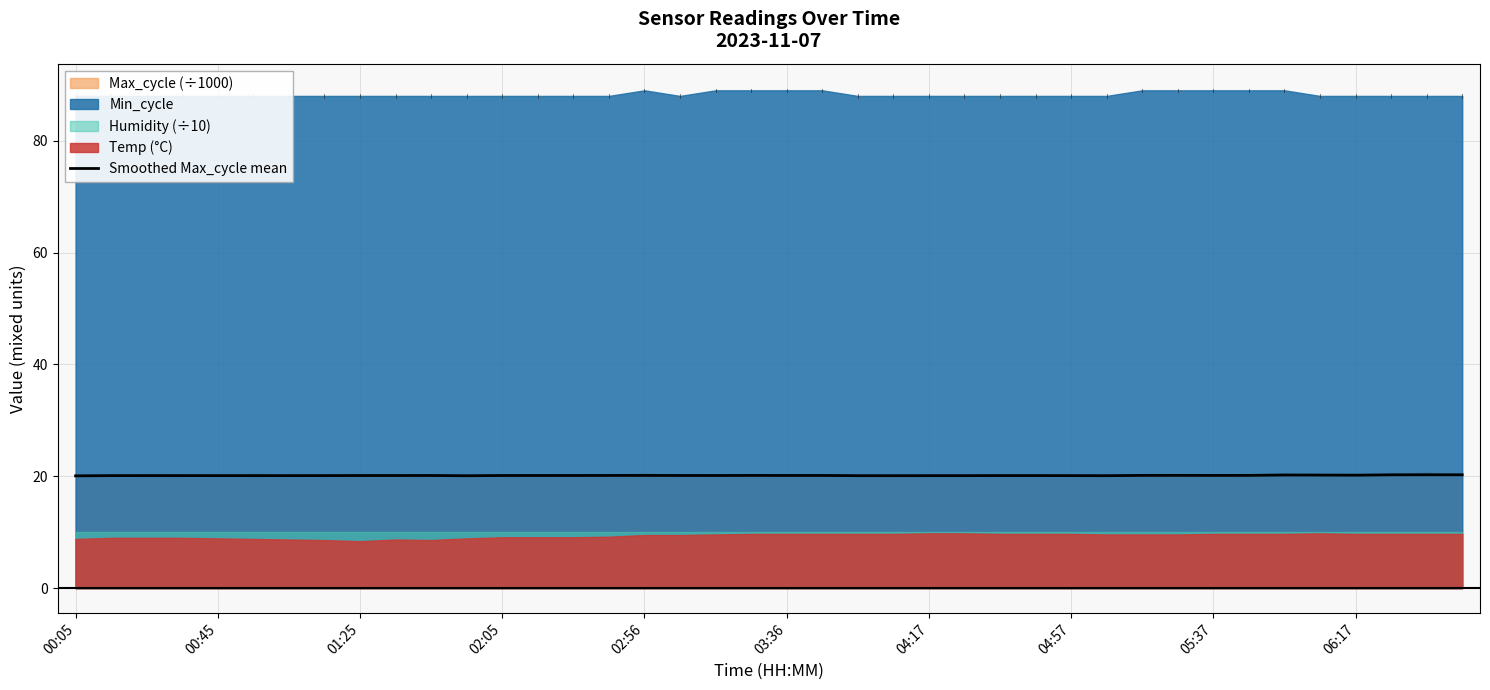

How many lines are shown in the chart?

1